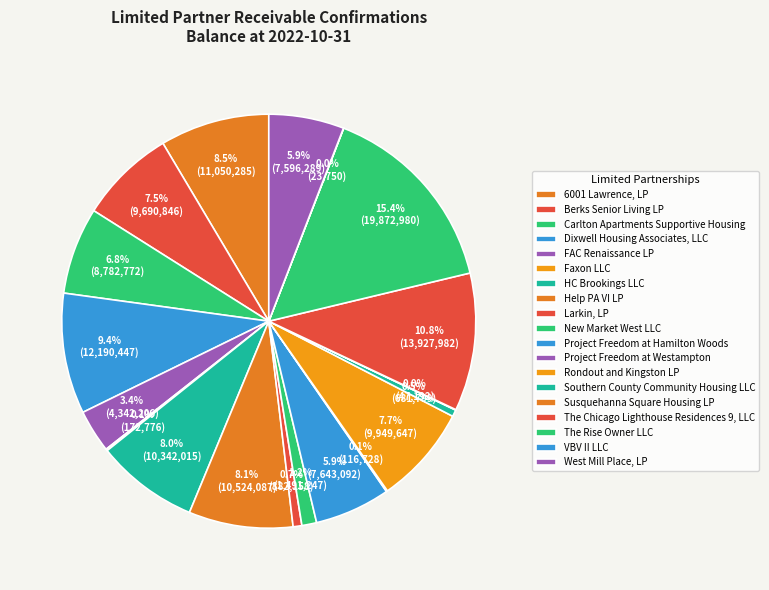

What percentage do Dixwell Housing Associates, LLC and Berks Senior Living LP together represent?

16.9%